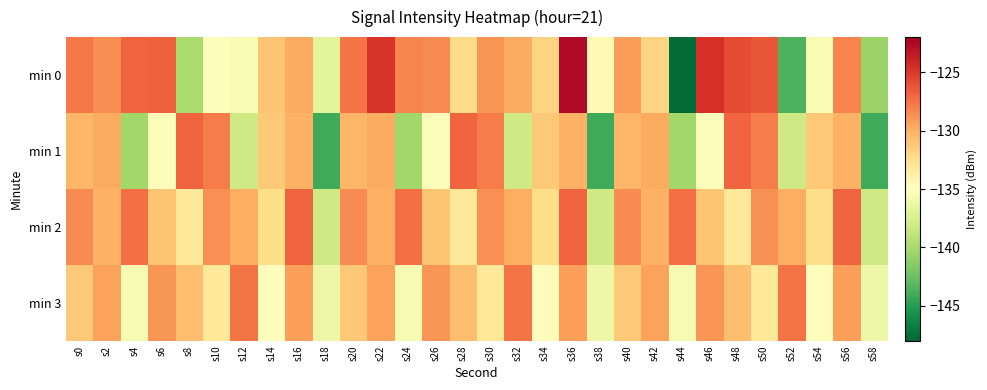

Which label corresponds to the smallest value in the chart?

s44